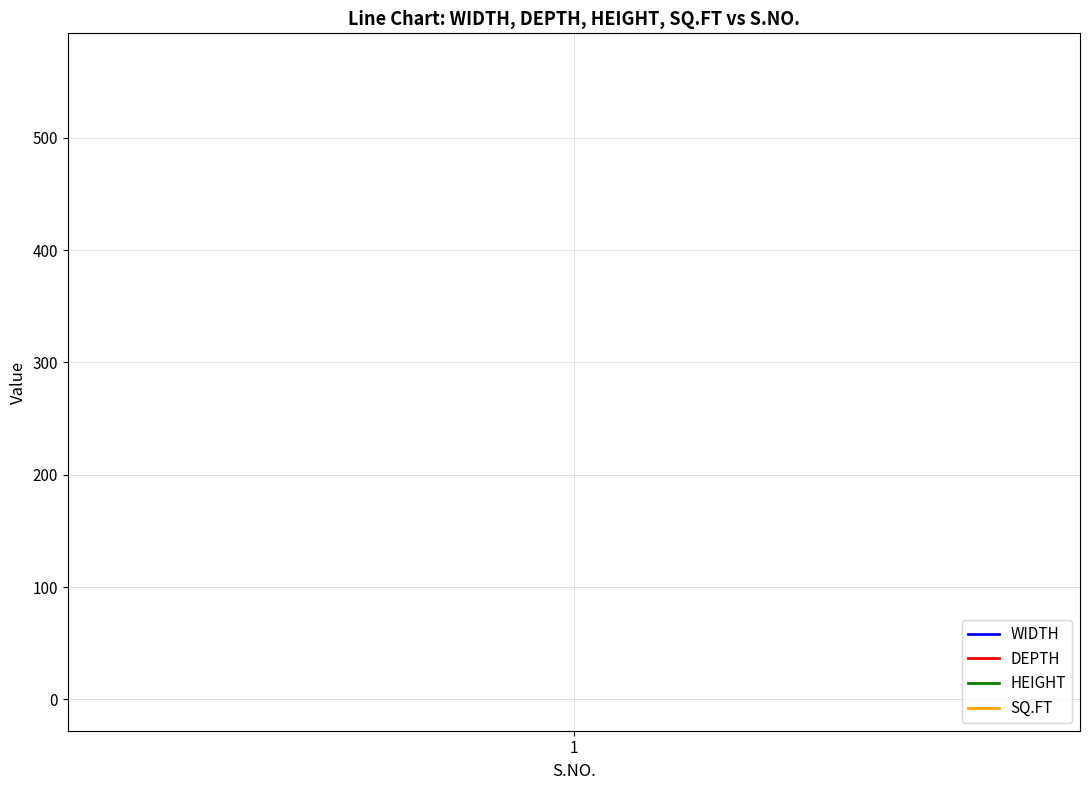

True or false: DEPTH has more than 0 interior local peaks.

False